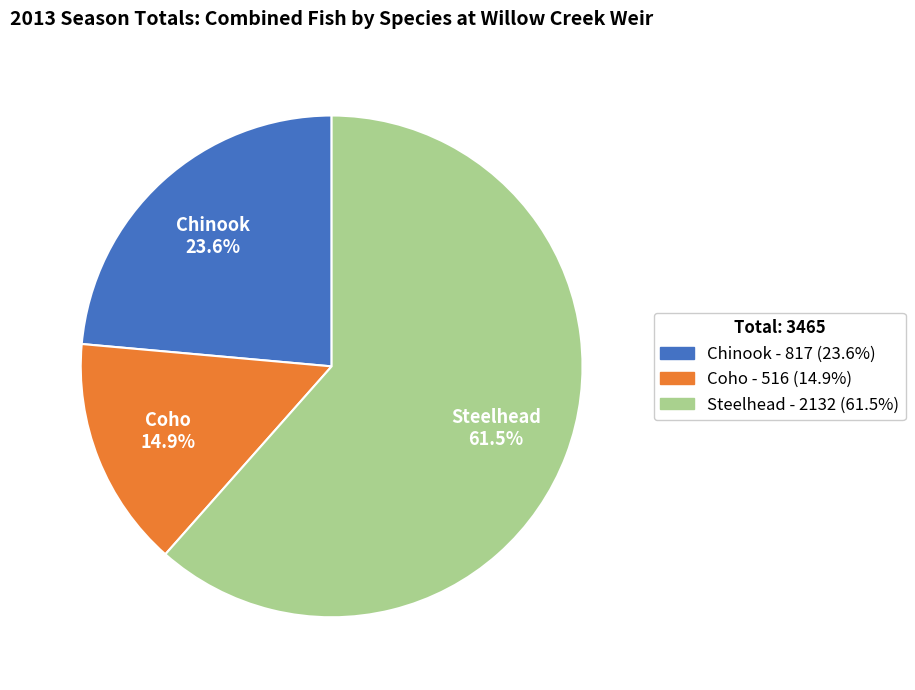

True or false: Coho accounts for 15% of the total.

True